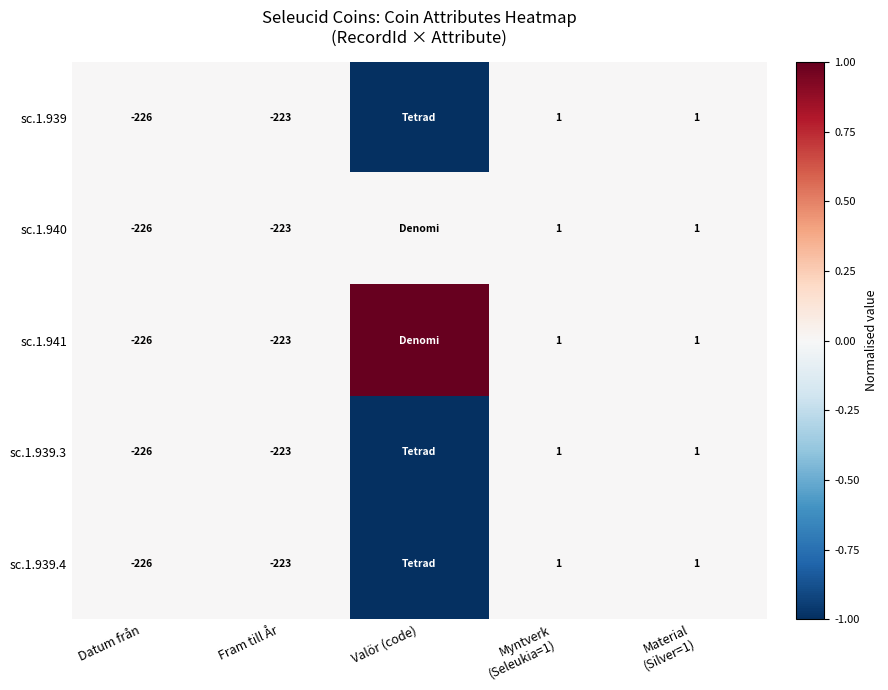

What is the greatest value displayed?

1